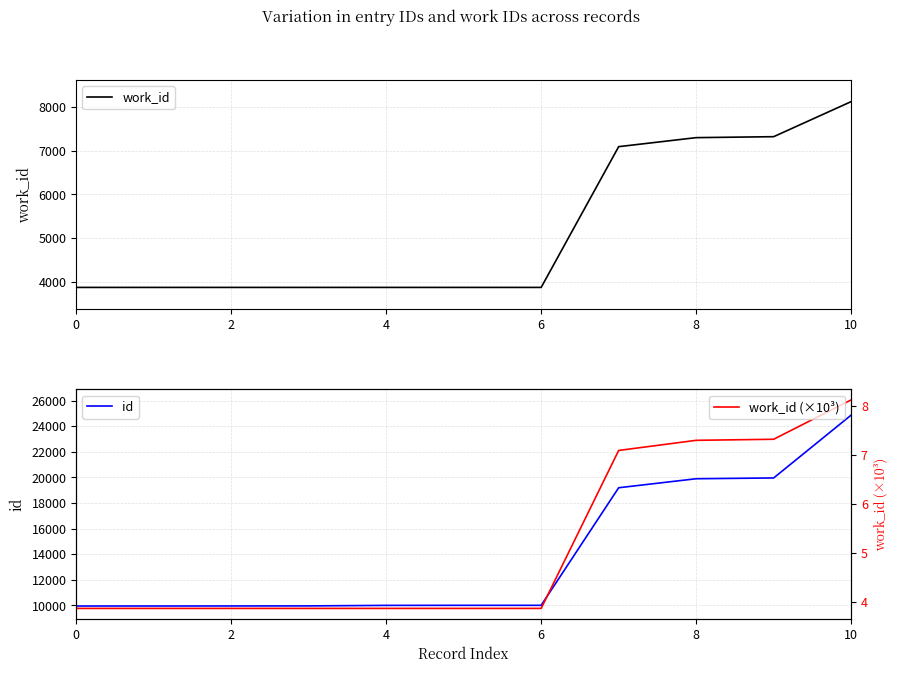

What is the difference between the maximum and minimum values in the work_id series?

4265